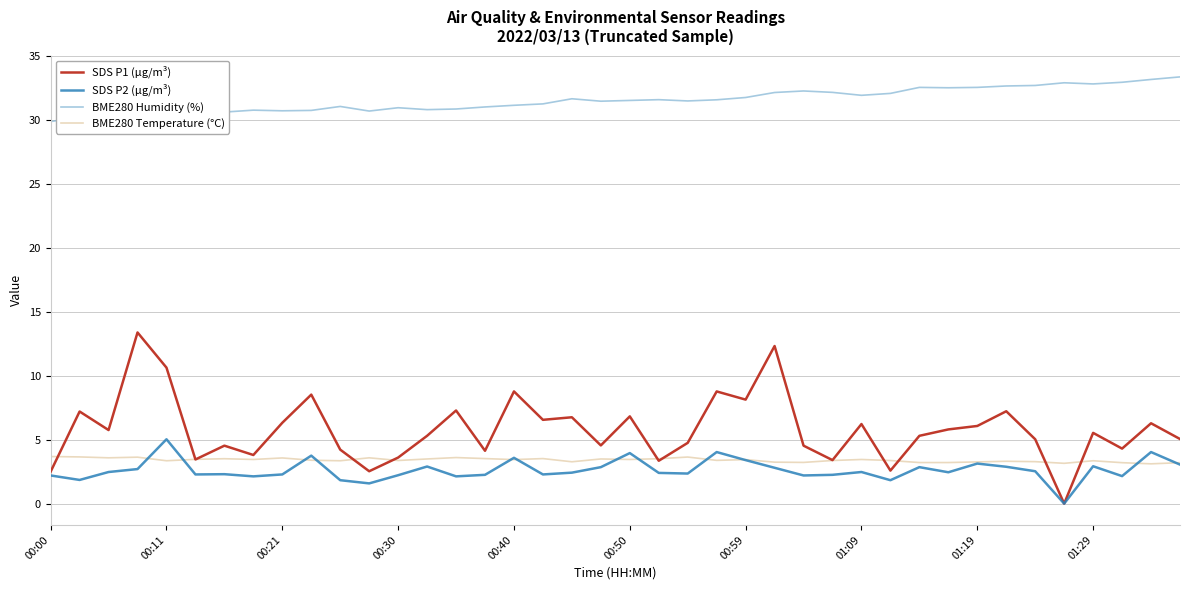

Which series has the largest total across all categories?

BME280 Humidity (%)